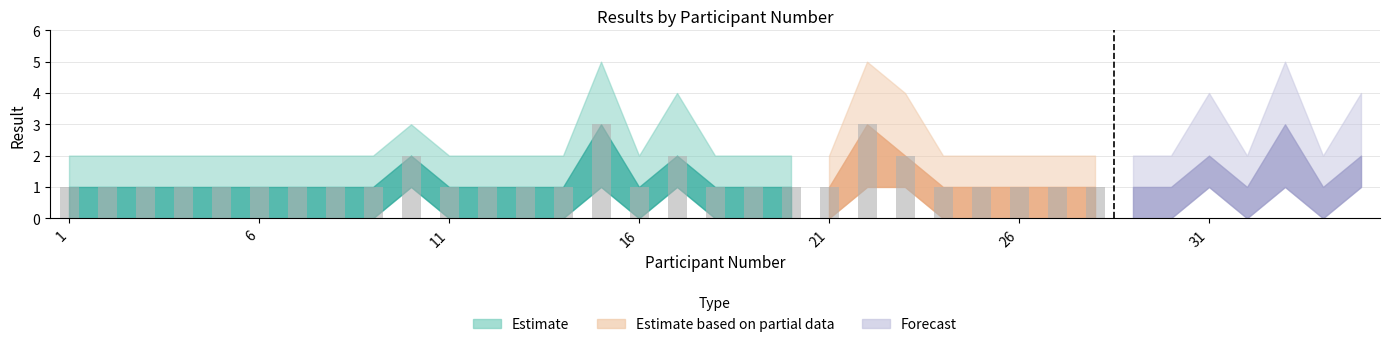

Reading left to right, list all the values displayed in this chart.

result_counts: 1=1	2=1	3=1	4=1	5=1	6=1	7=1	8=1	9=1	10=2	11=1	12=1	13=1	14=1	15=3	16=1	17=2	18=1	19=1	20=1	21=1	22=3	23=2	24=1	25=1	26=1	27=1	28=1	29=1	30=1	31=2	32=1	33=3	34=1	35=2
lower_band: 1=0	2=0	3=0	4=0	5=0	6=0	7=0	8=0	9=0	10=1	11=0	12=0	13=0	14=0	15=1	16=0	17=1	18=0	19=0	20=0	21=0	22=1	23=1	24=0	25=0	26=0	27=0	28=0	29=0	30=0	31=1	32=0	33=1	34=0	35=1
upper_band: 1=2	2=2	3=2	4=2	5=2	6=2	7=2	8=2	9=2	10=3	11=2	12=2	13=2	14=2	15=5	16=2	17=4	18=2	19=2	20=2	21=2	22=5	23=4	24=2	25=2	26=2	27=2	28=2	29=2	30=2	31=4	32=2	33=5	34=2	35=4